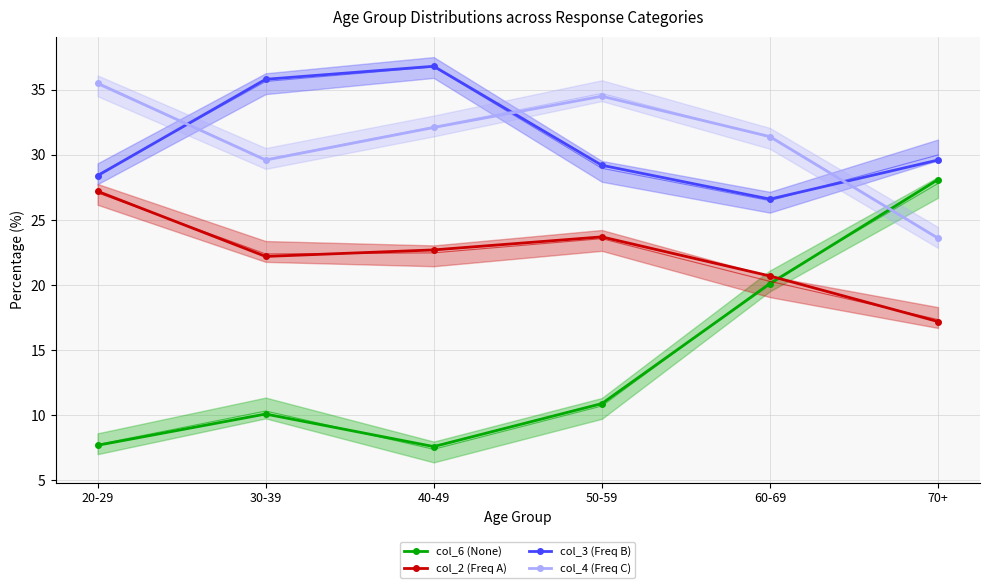

Reading left to right, list all the values displayed in this chart.

col_6 (None): 7.7	10.1	7.6	10.9	20.1	28.1
col_2 (Freq A): 27.2	22.2	22.7	23.7	20.7	17.2
col_3 (Freq B): 28.4	35.8	36.8	29.2	26.6	29.6
col_4 (Freq C): 35.5	29.6	32.1	34.5	31.4	23.6